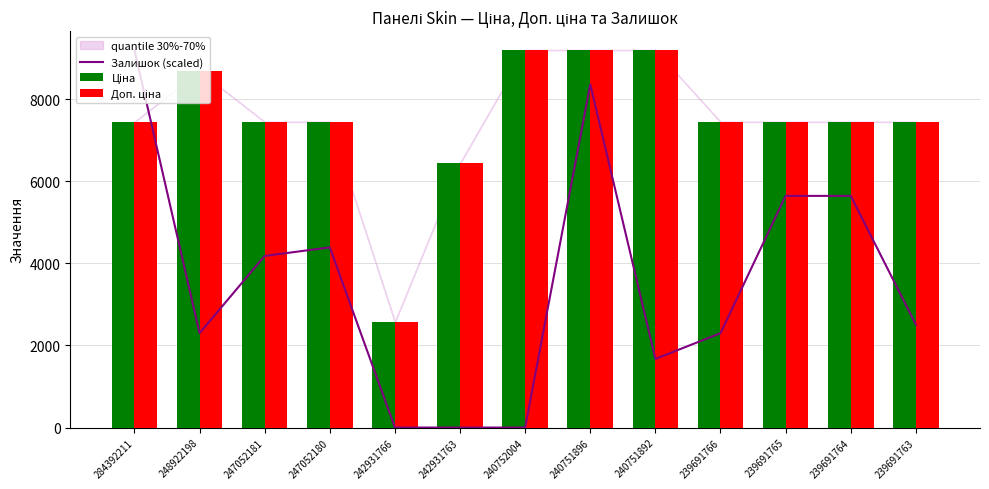

What value does the Доп. ціна series have at 248922198?

8679.5